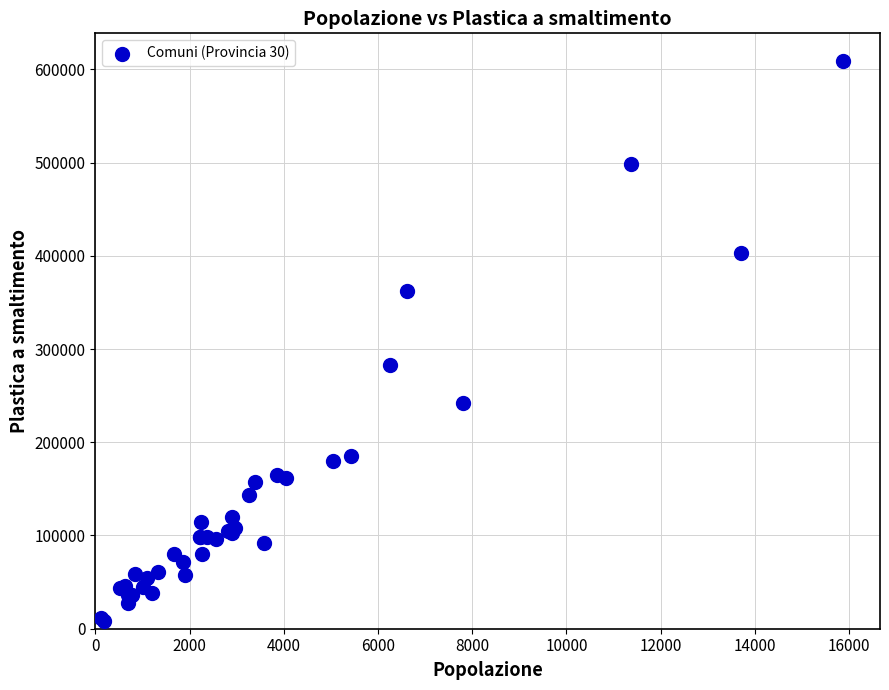

What Y value in the scatter plot is closest to 308462?

283080